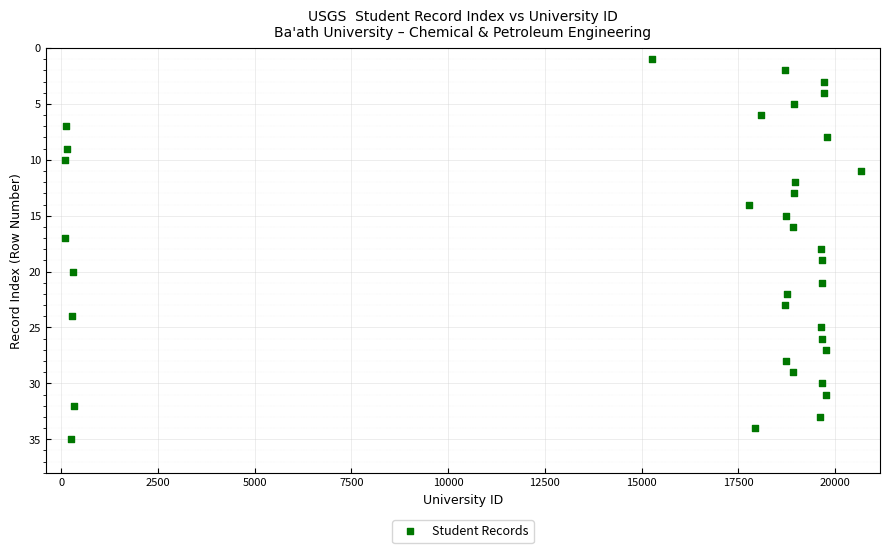

What is the range of Y values (max minus min)?

34